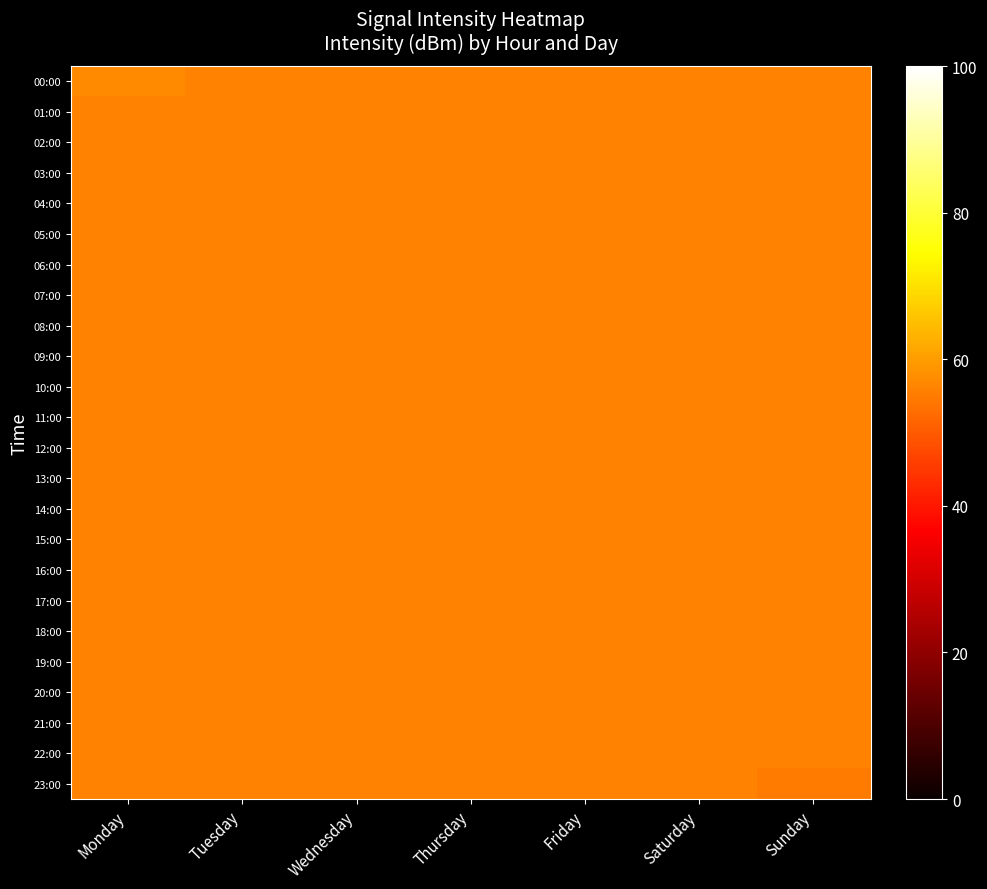

How many distinct data groups are displayed?

24